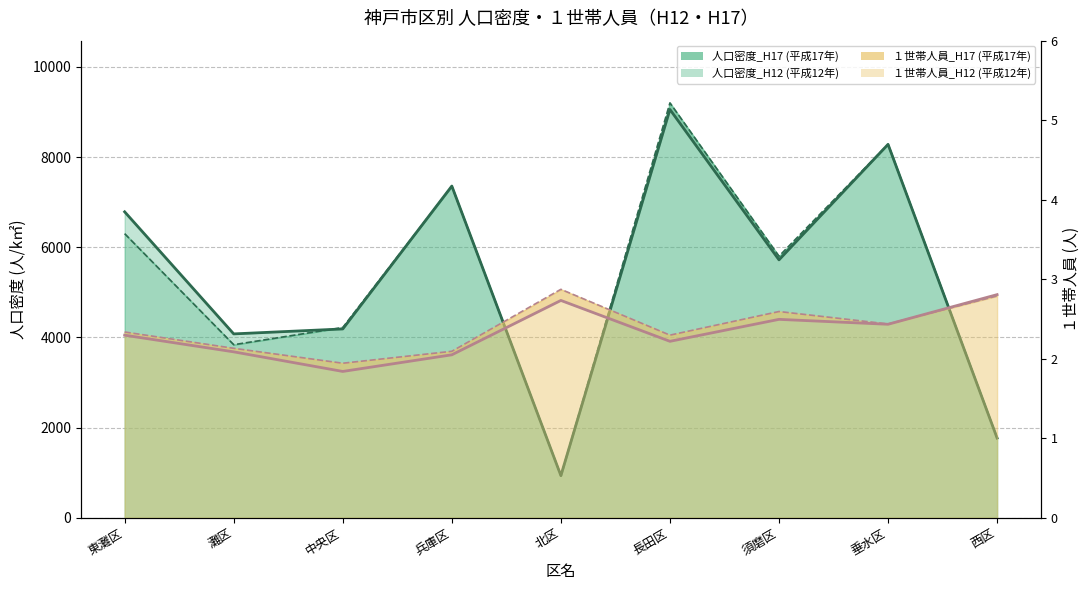

What is the sum of all １世帯人員_H12 values?

21.5